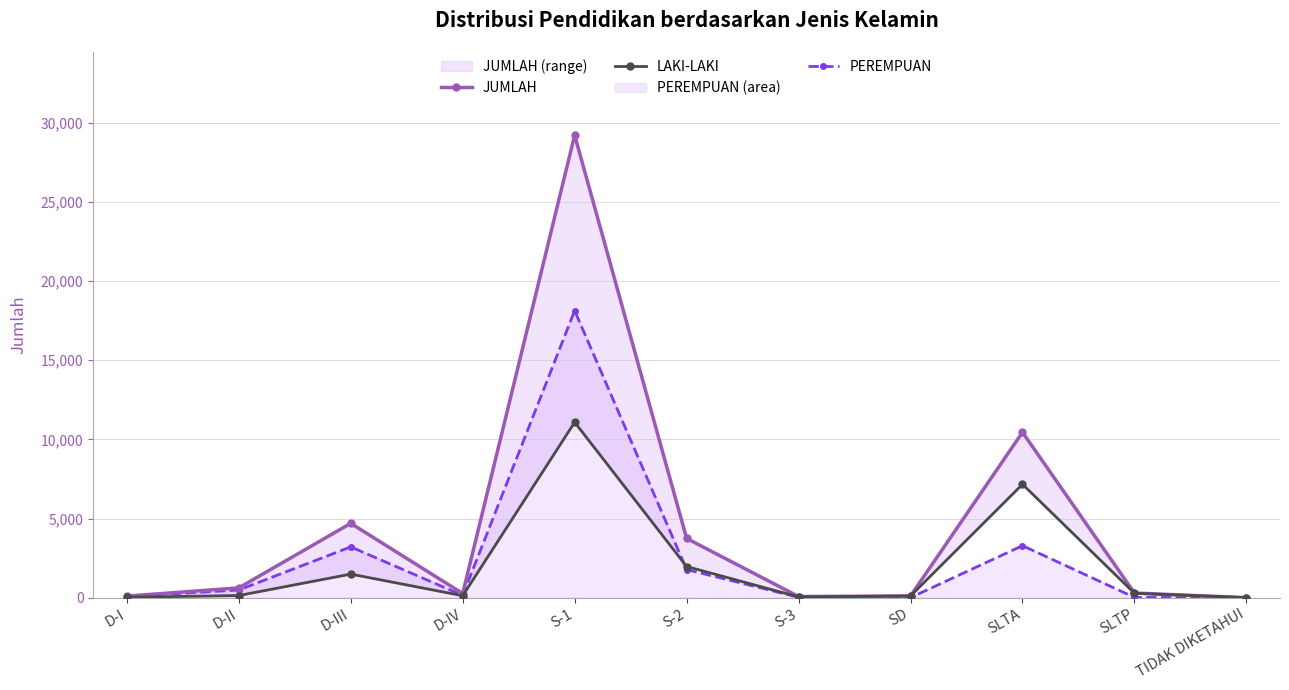

Which series has the widest spread of values?

JUMLAH